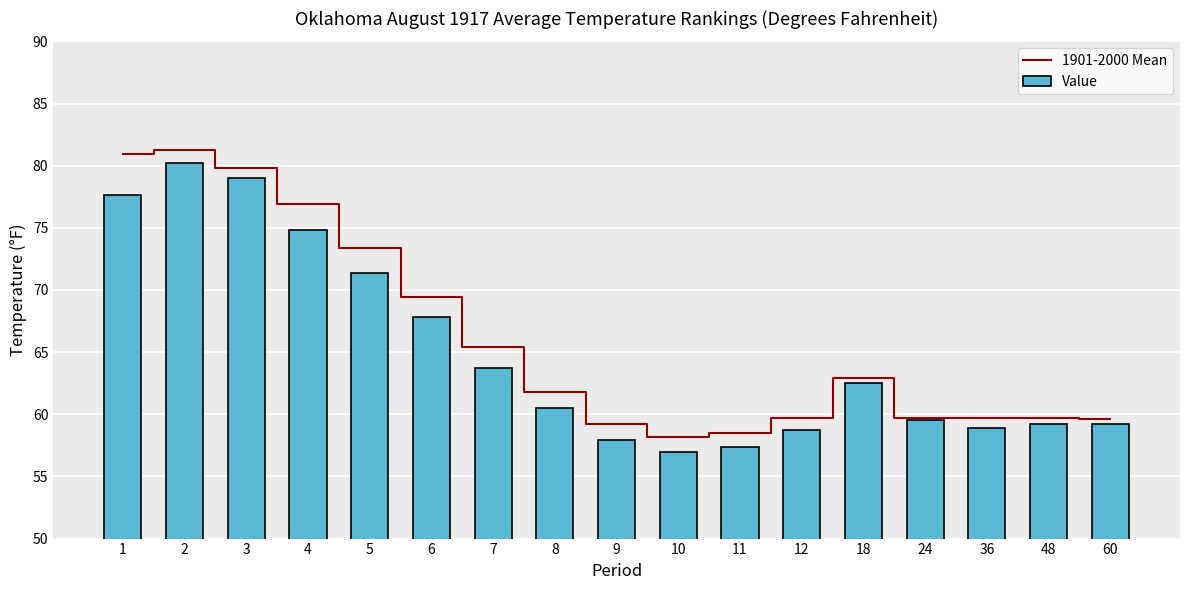

Reading left to right, transcribe all the data shown in this chart.

1901-2000 Mean: 1=80.9	2=81.3	3=79.8	4=76.9	5=73.4	6=69.4	7=65.4	8=61.8	9=59.2	10=58.2	11=58.5	12=59.7	18=62.9	24=59.7	36=59.7	48=59.7	60=59.6
Value: 1=77.6	2=80.2	3=79.0	4=74.8	5=71.4	6=67.8	7=63.7	8=60.5	9=57.9	10=57.0	11=57.4	12=58.7	18=62.5	24=59.5	36=58.9	48=59.2	60=59.2